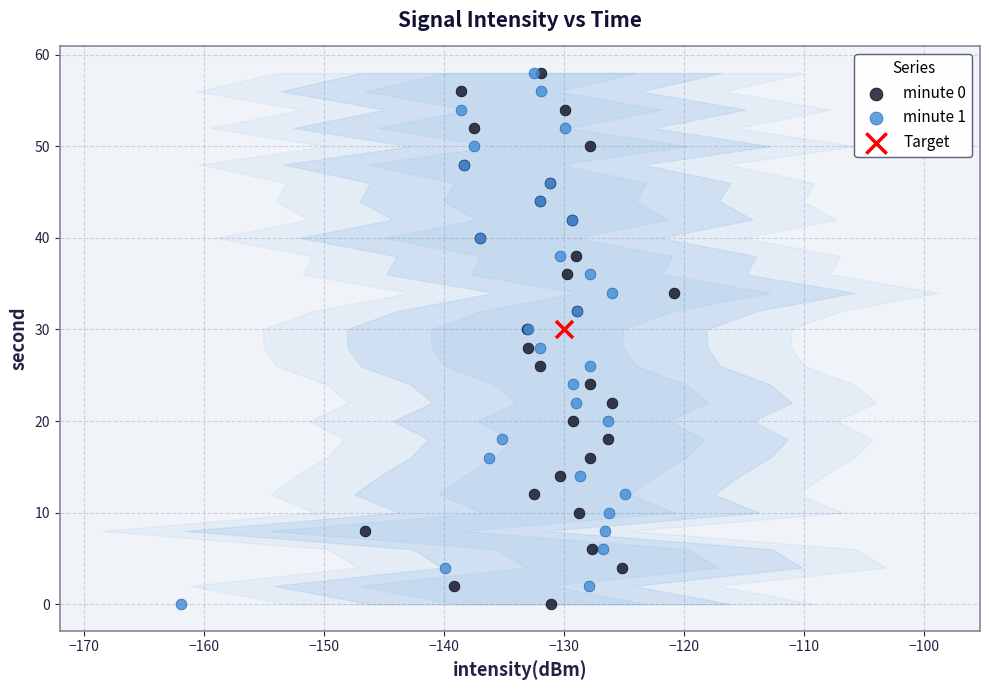

What are all the series names shown in the legend?

minute 0, minute 1, Target